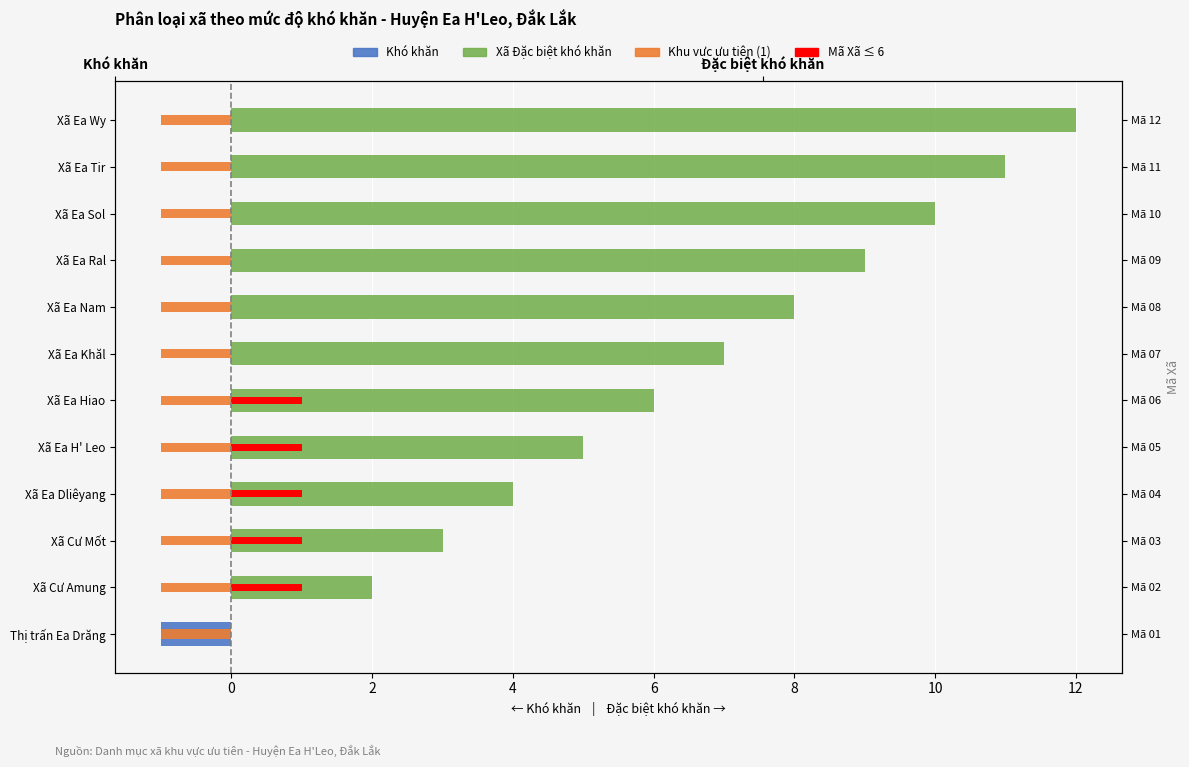

Does the chart contain stacked bars?

No